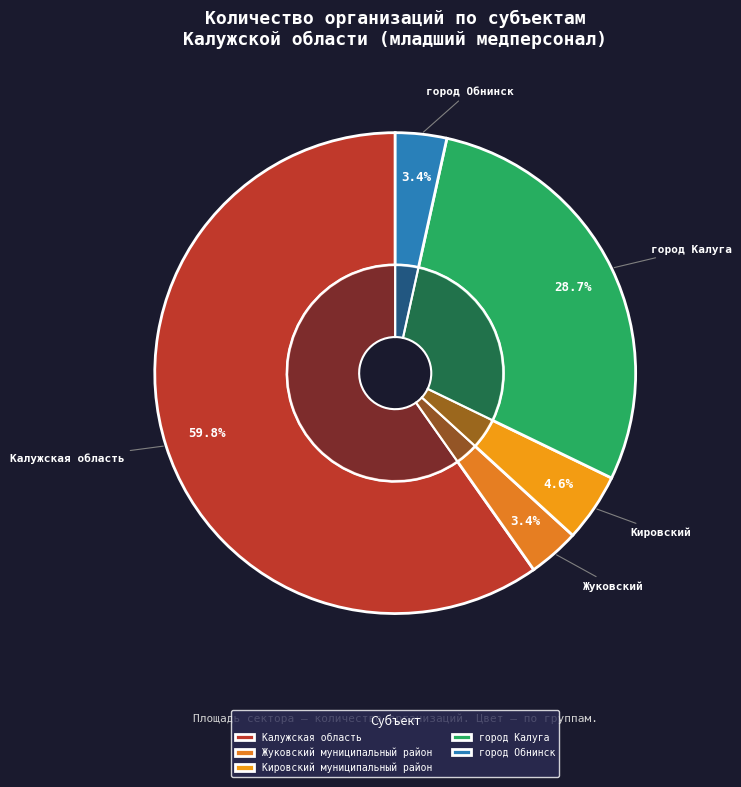

Combined, what portion of the pie is город Калуга and город Обнинск?

32.2%